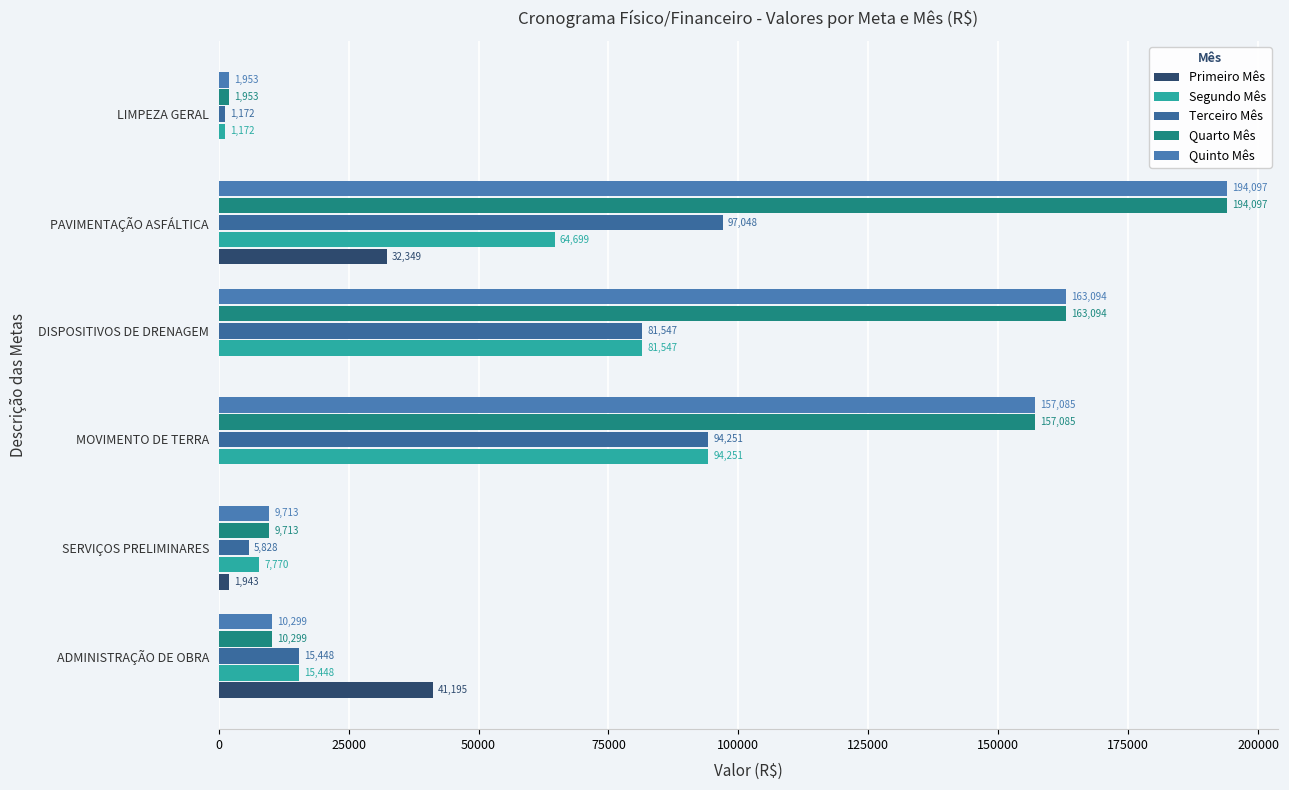

Reading left to right, list all the values displayed in this chart.

Primeiro Mês: 41195.5	1942.6	0.0	0.0	32349.5	0.0
Segundo Mês: 15448.3	7770.5	94251.3	81546.9	64698.9	1172.0
Terceiro Mês: 15448.3	5827.9	94251.3	81546.9	97048.4	1172.0
Quarto Mês: 10298.9	9713.1	157085.4	163093.8	194096.8	1953.3
Quinto Mês: 10298.9	9713.1	157085.4	163093.8	194096.8	1953.3